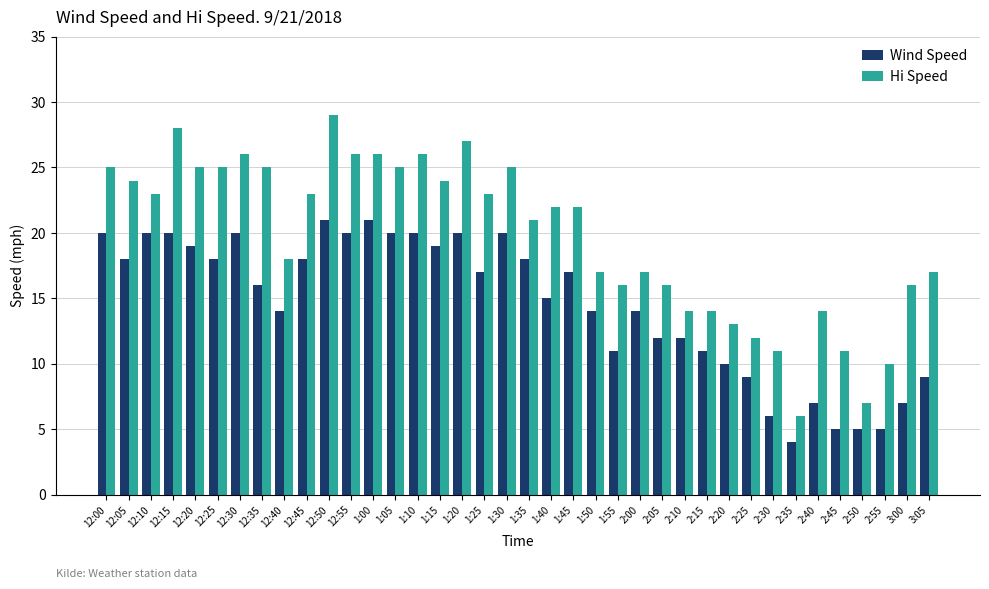

True or false: Wind Speed has a value of 31 at 12:45.

False